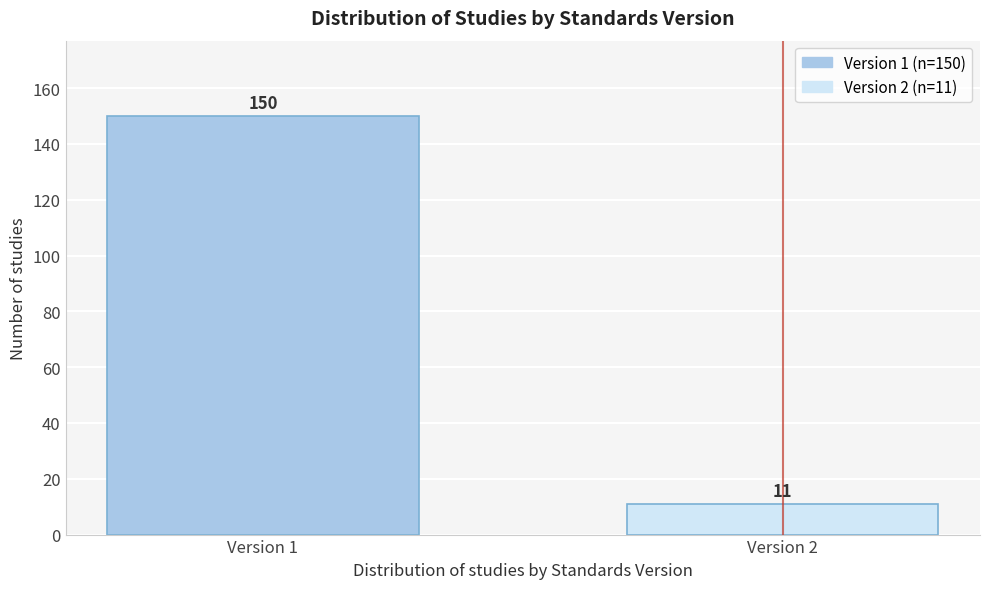

Reading left to right, transcribe all the data shown in this chart.

Version 1=150	Version 2=11